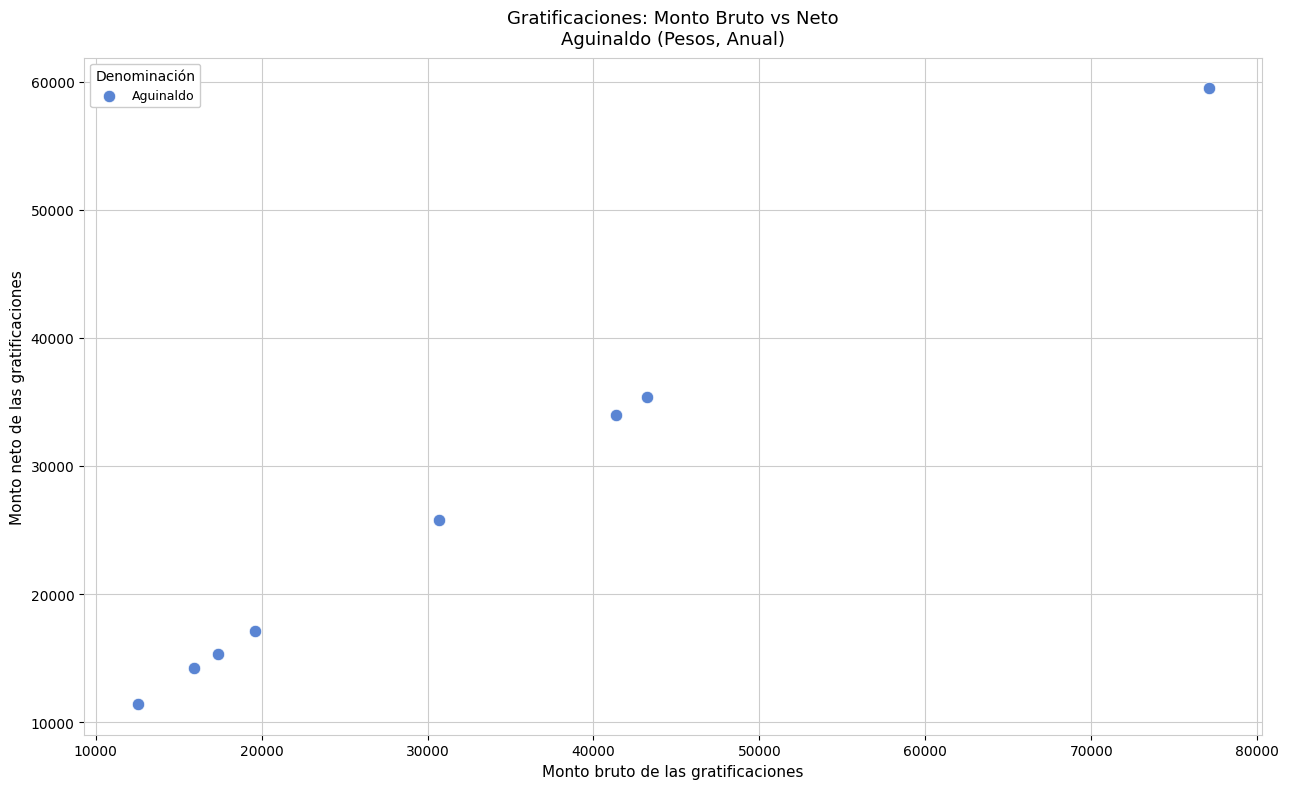

What is the average X value?

32229.0